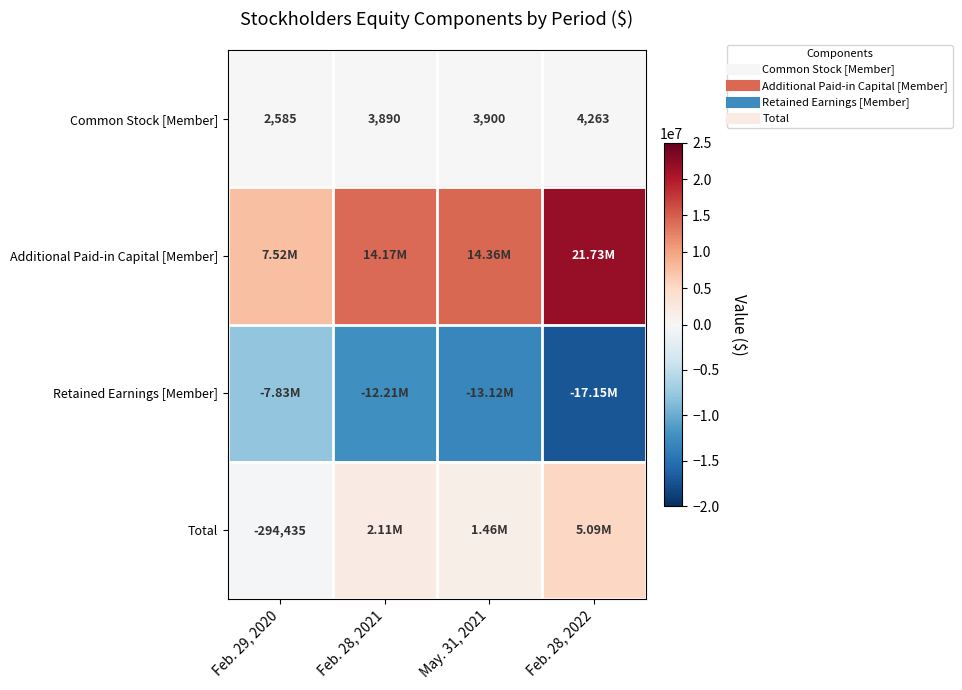

Which series has the largest range (max minus min)?

Additional Paid-in Capital [Member]